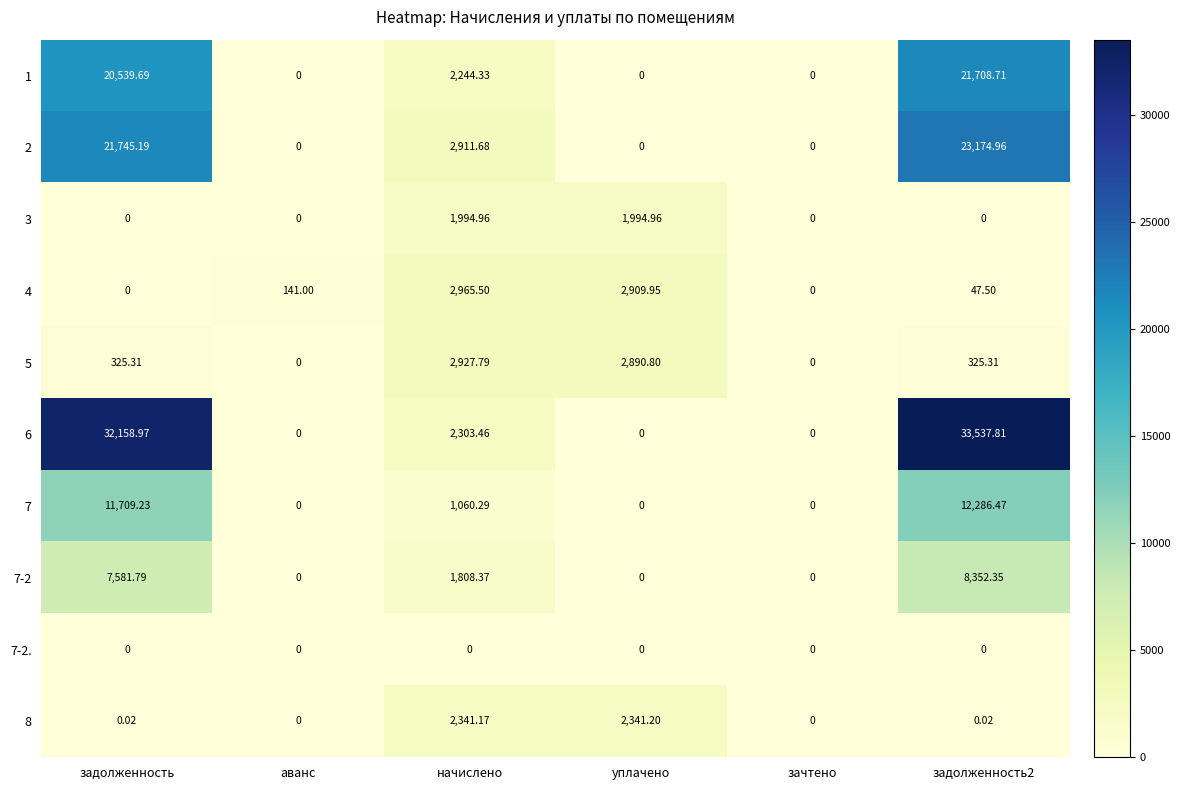

How many distinct data groups are displayed?

10